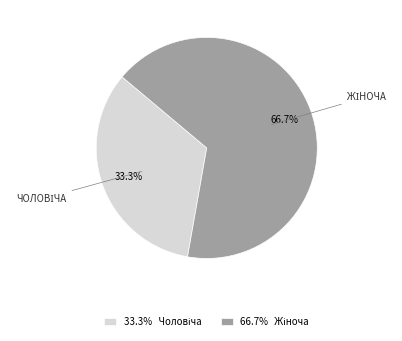

Does any single category account for the majority?

Yes